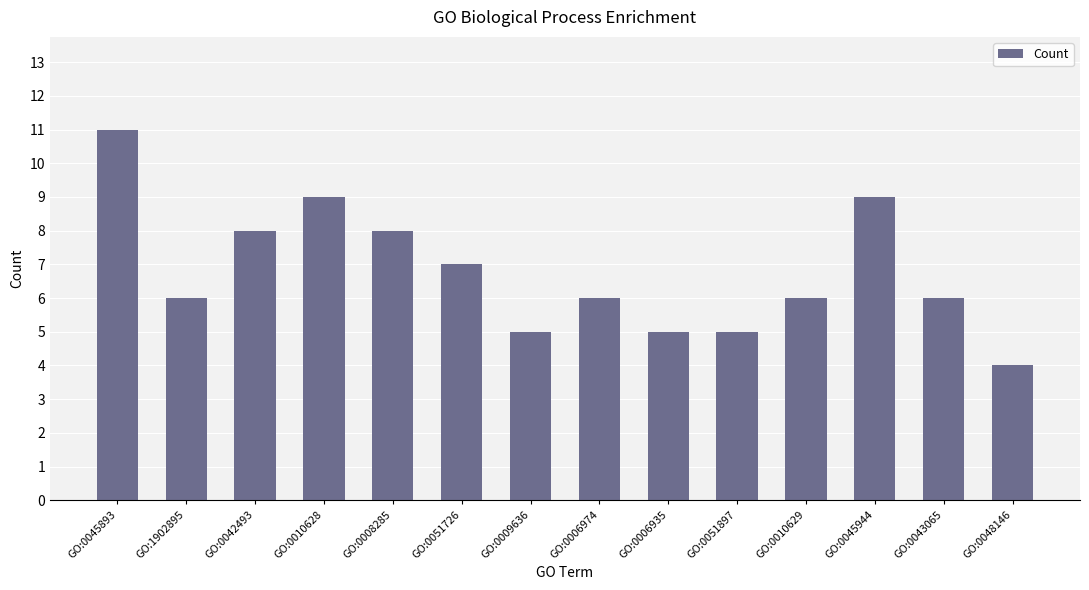

Approximately how many times larger is the value at GO:0051897 compared to GO:1902895?

0.8